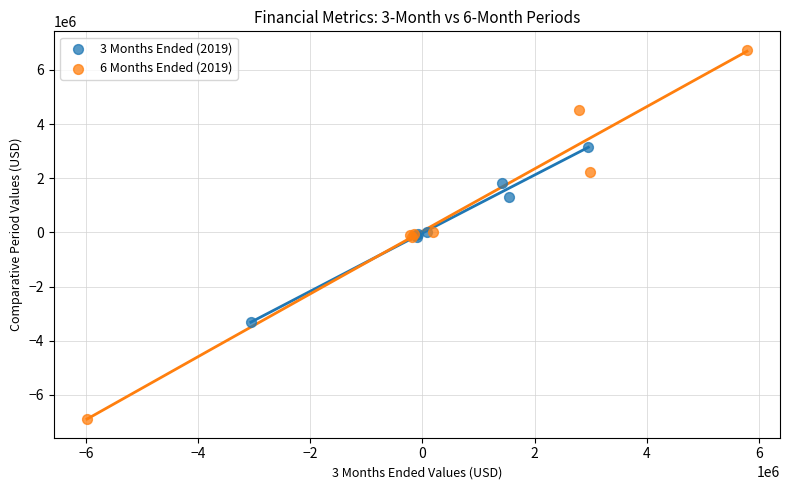

Which series has the widest spread of Y values?

6 Months Ended (2019)